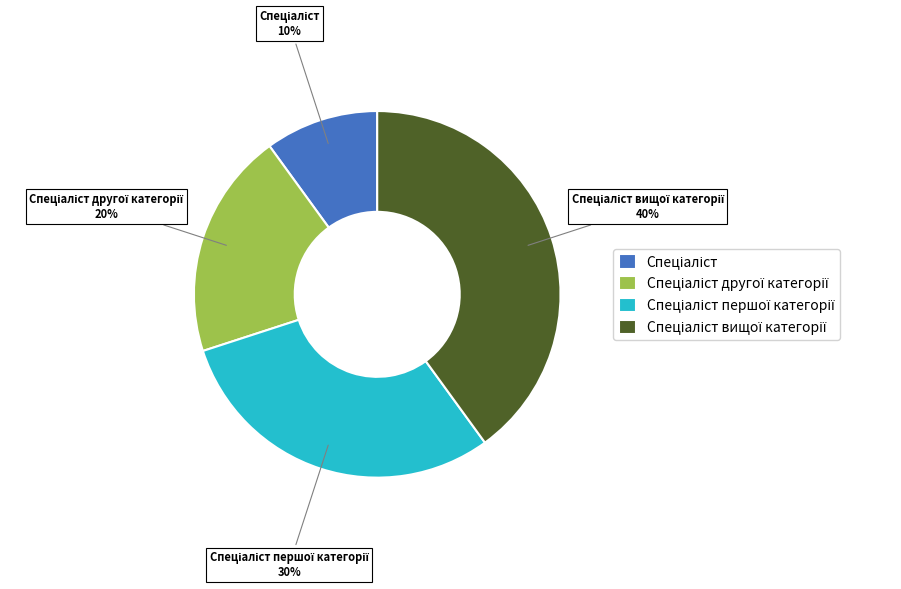

Is there any slice that represents more than half of the pie?

No